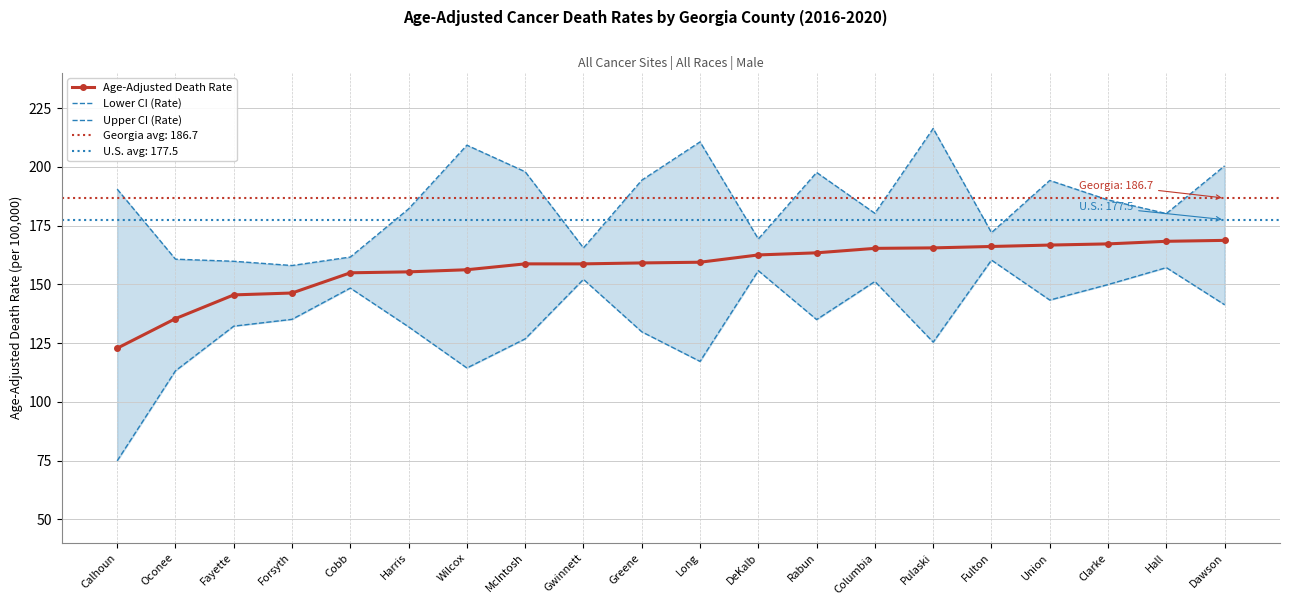

True or false: Age-Adjusted Death Rate and Upper CI (Rate) cross at least once.

False